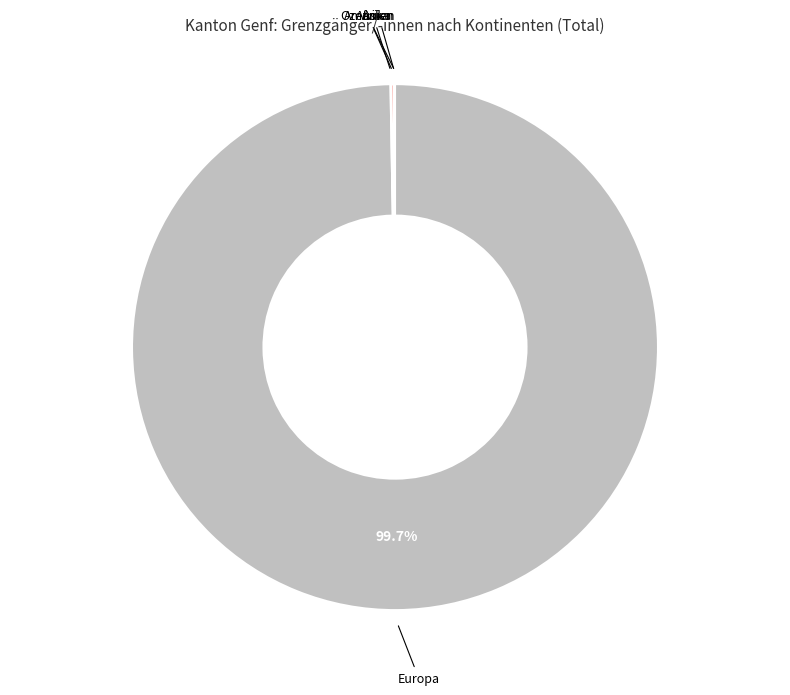

Which slice is the largest?

Europa